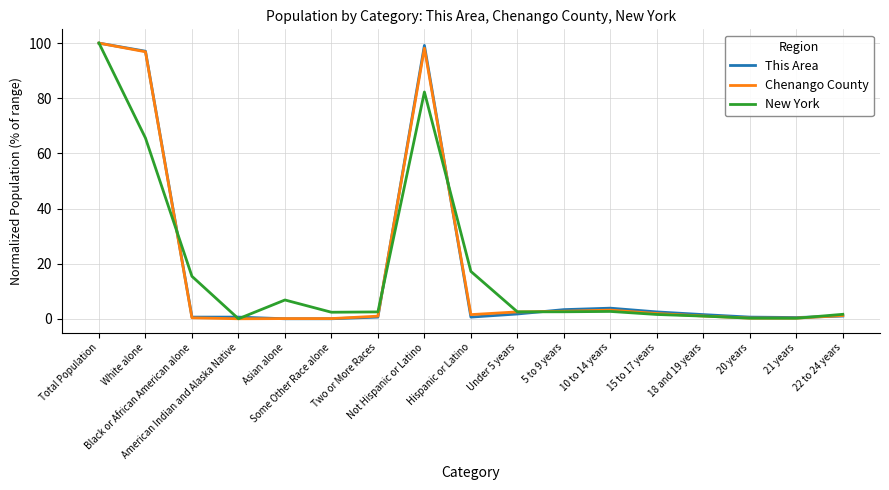

What is the sum of all Chenango County values?

310.8